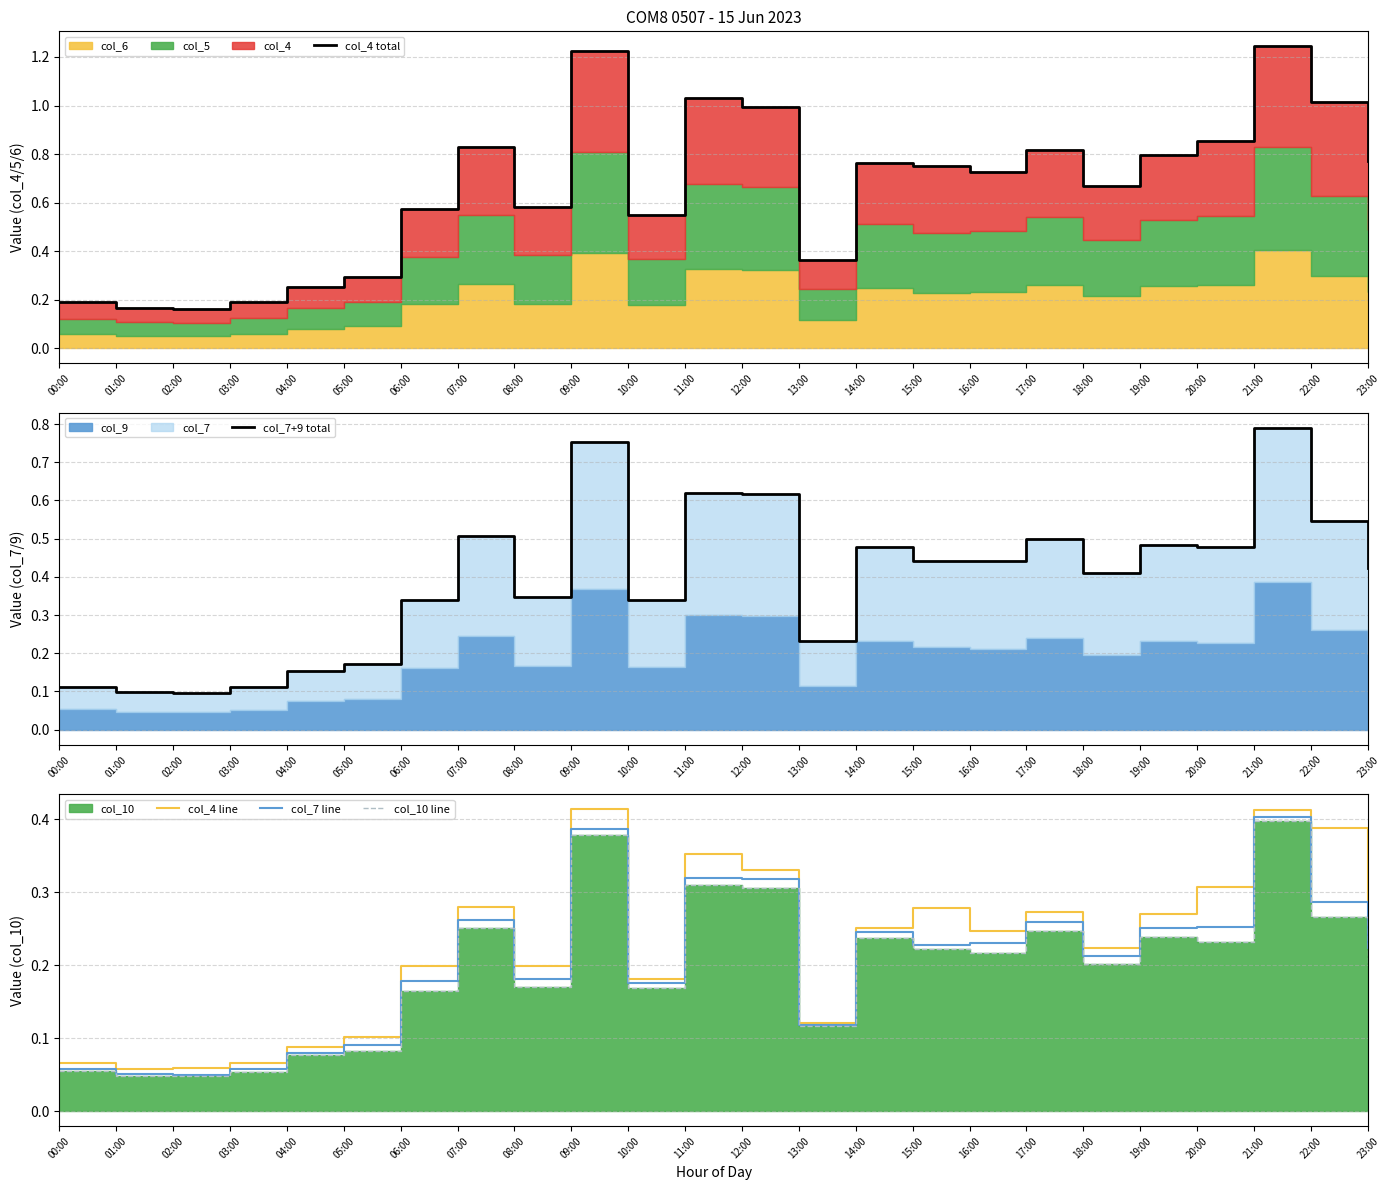

What is the label of the 6th point from the left?

05:00